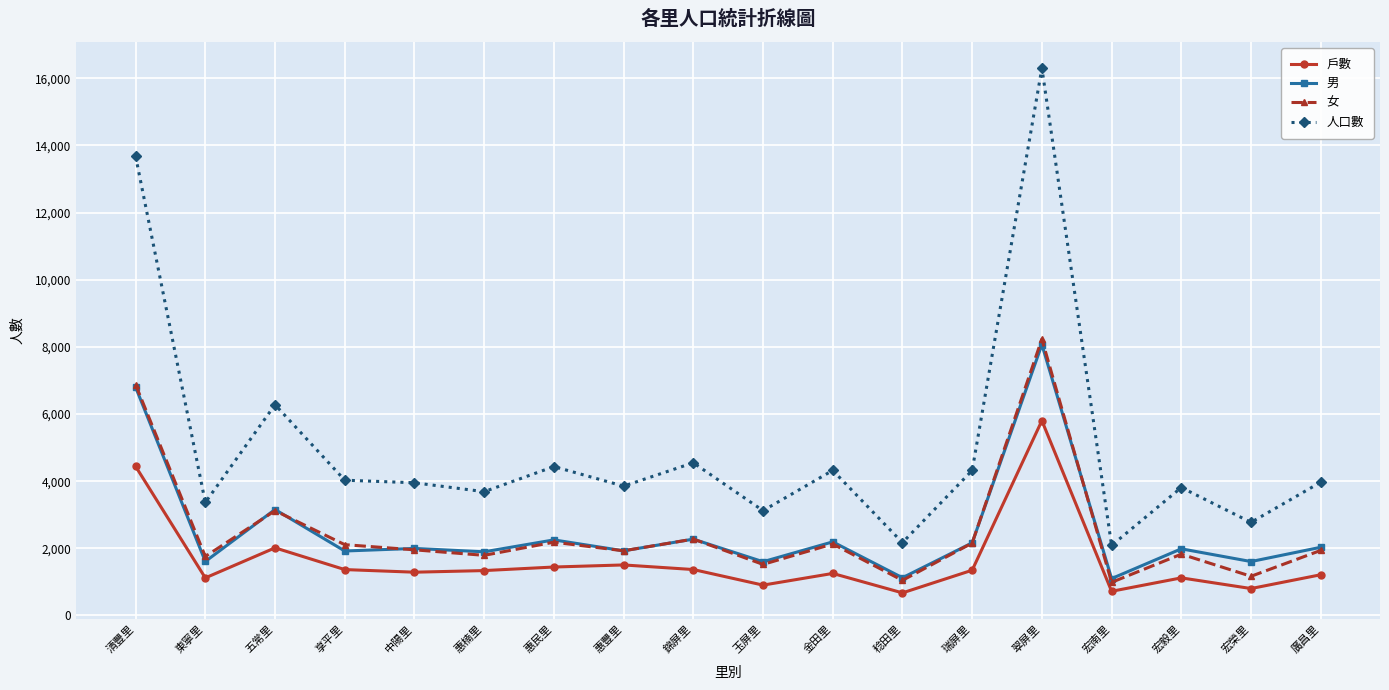

Which series has the largest total across all categories?

人口數